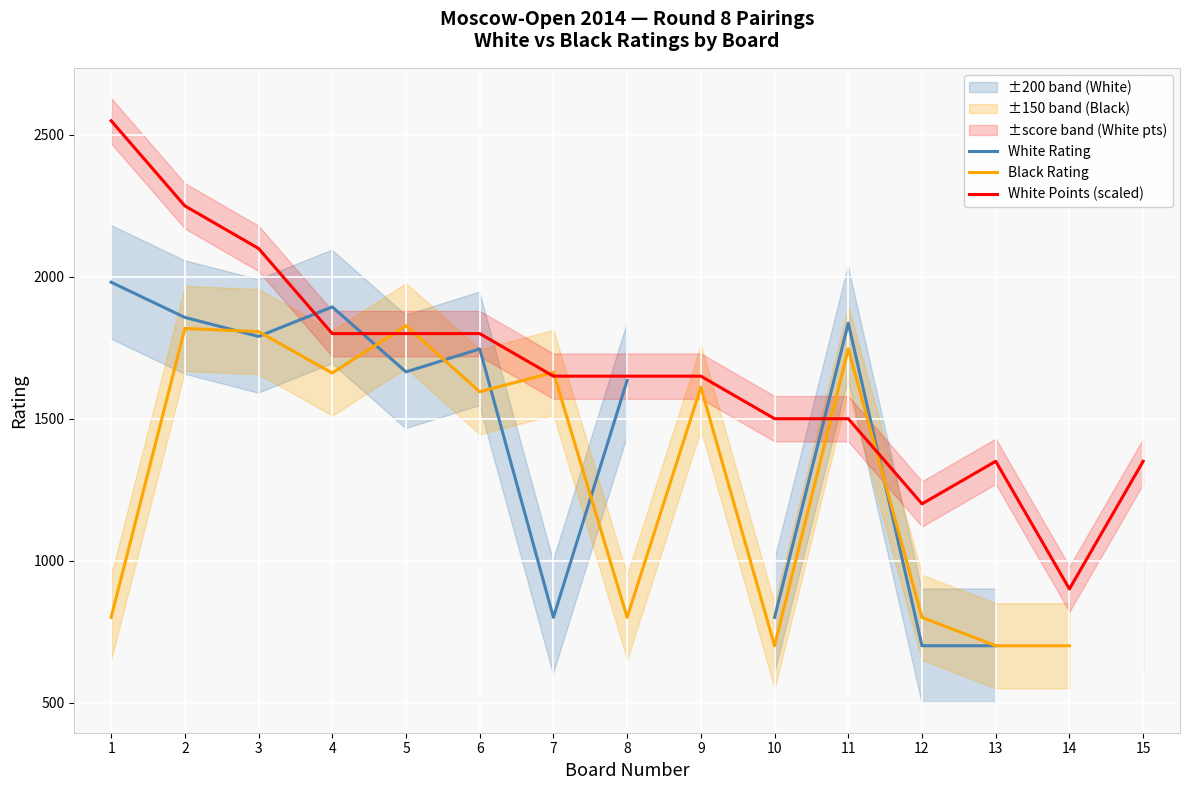

How many intersections are there between White Rating and White Points (scaled)?

4